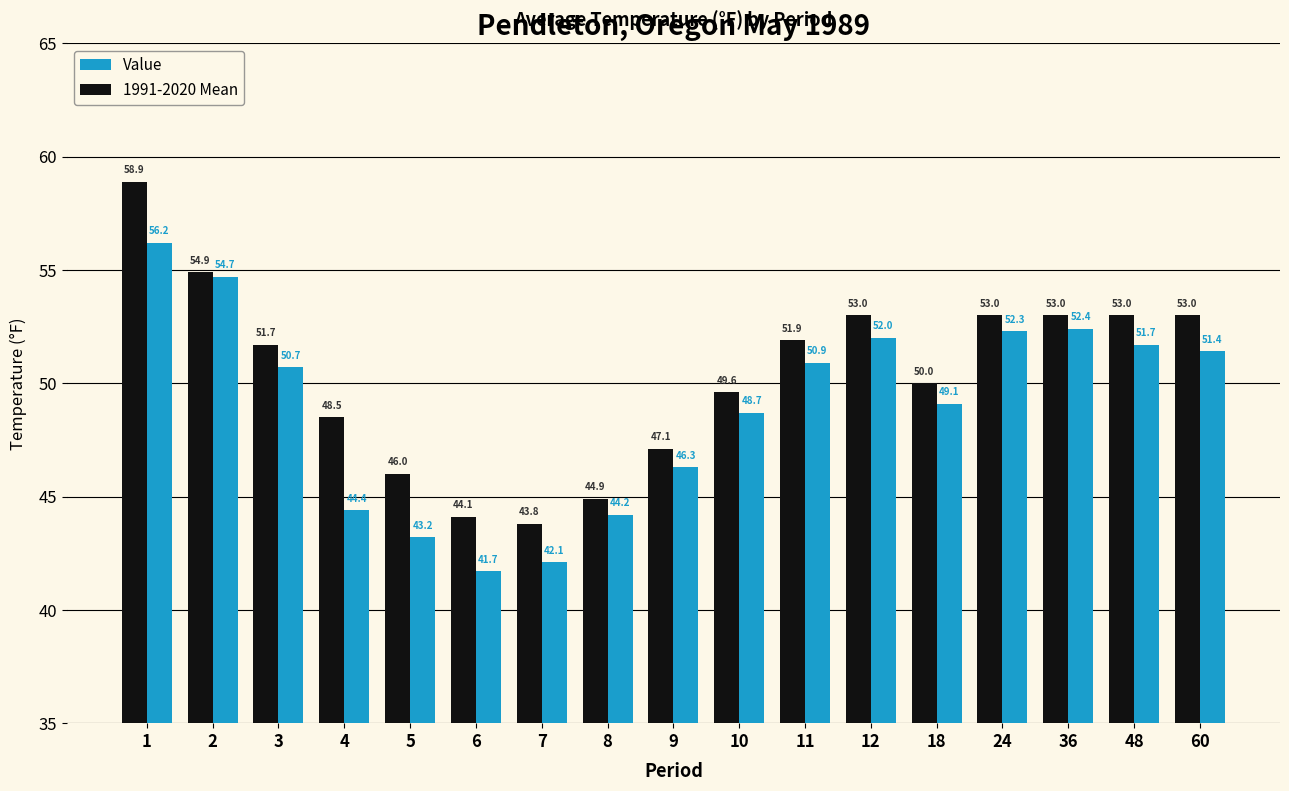

Reading right to left, transcribe all the data shown in this chart.

Value: 60=51.4	48=51.7	36=52.4	24=52.3	18=49.1	12=52.0	11=50.9	10=48.7	9=46.3	8=44.2	7=42.1	6=41.7	5=43.2	4=44.4	3=50.7	2=54.7	1=56.2
1991-2020 Mean: 60=53.0	48=53.0	36=53.0	24=53.0	18=50.0	12=53.0	11=51.9	10=49.6	9=47.1	8=44.9	7=43.8	6=44.1	5=46.0	4=48.5	3=51.7	2=54.9	1=58.9